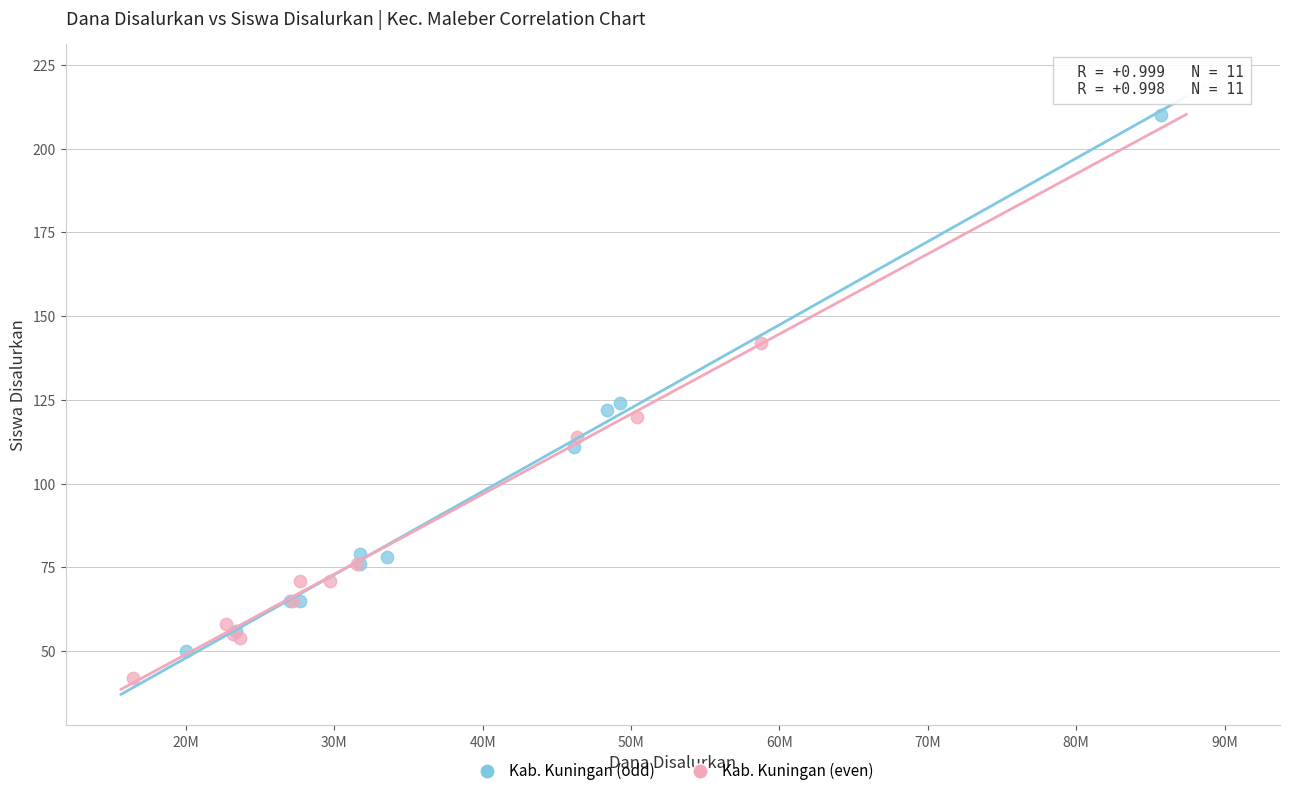

What are all the series names shown in the legend?

Kab. Kuningan (odd), Kab. Kuningan (even)